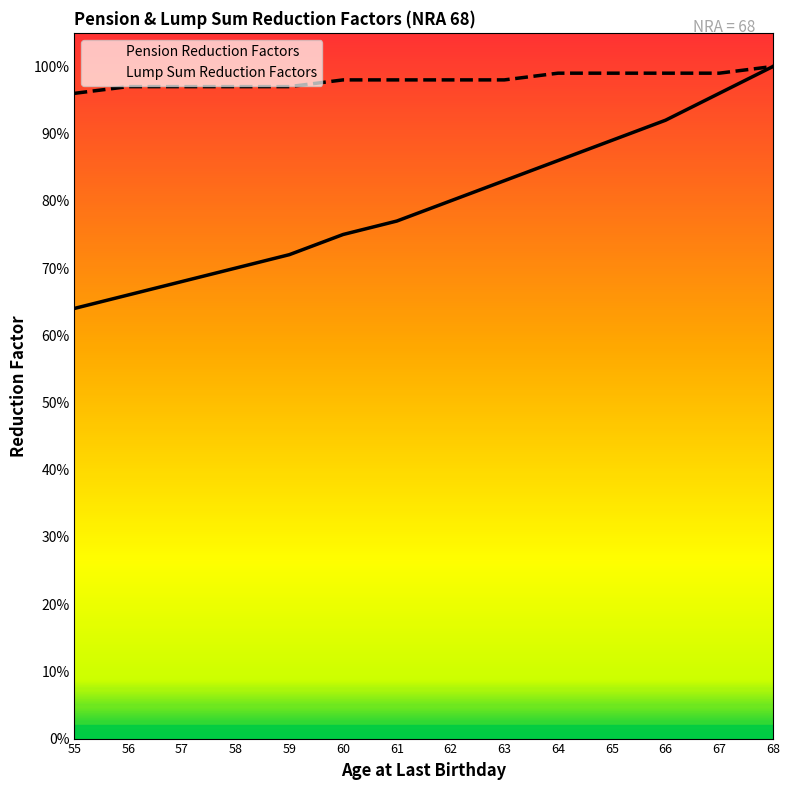

Is this an area chart (filled region under the line)?

No